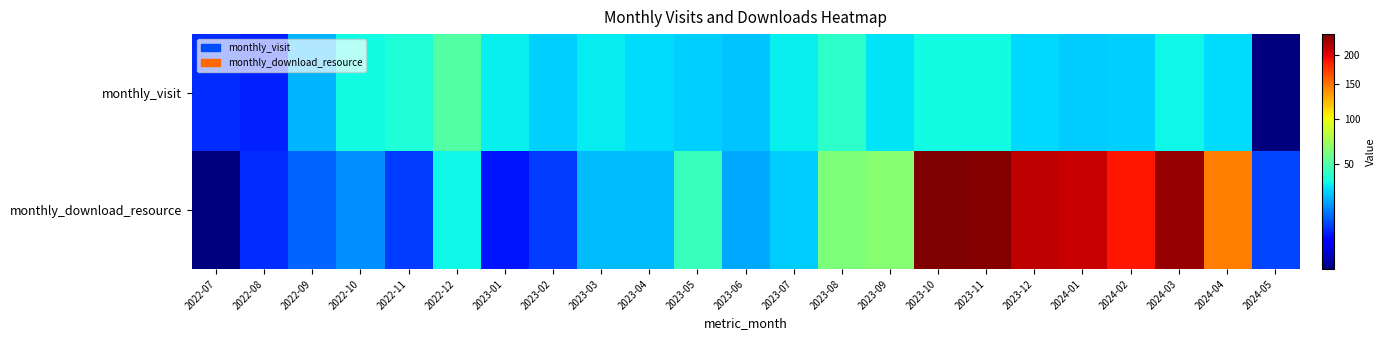

Which series has the largest total across all categories?

monthly_download_resource